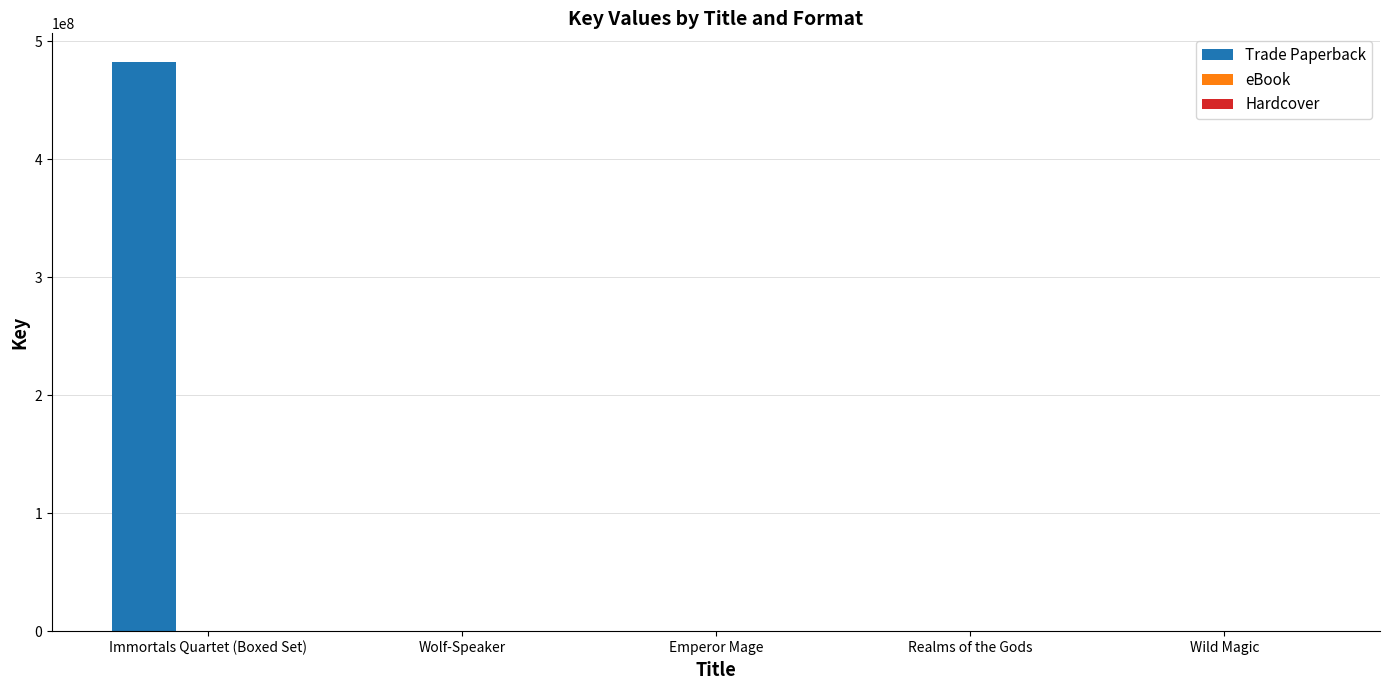

The Trade Paperback series shows 6142 at Emperor Mage. True or false?

True